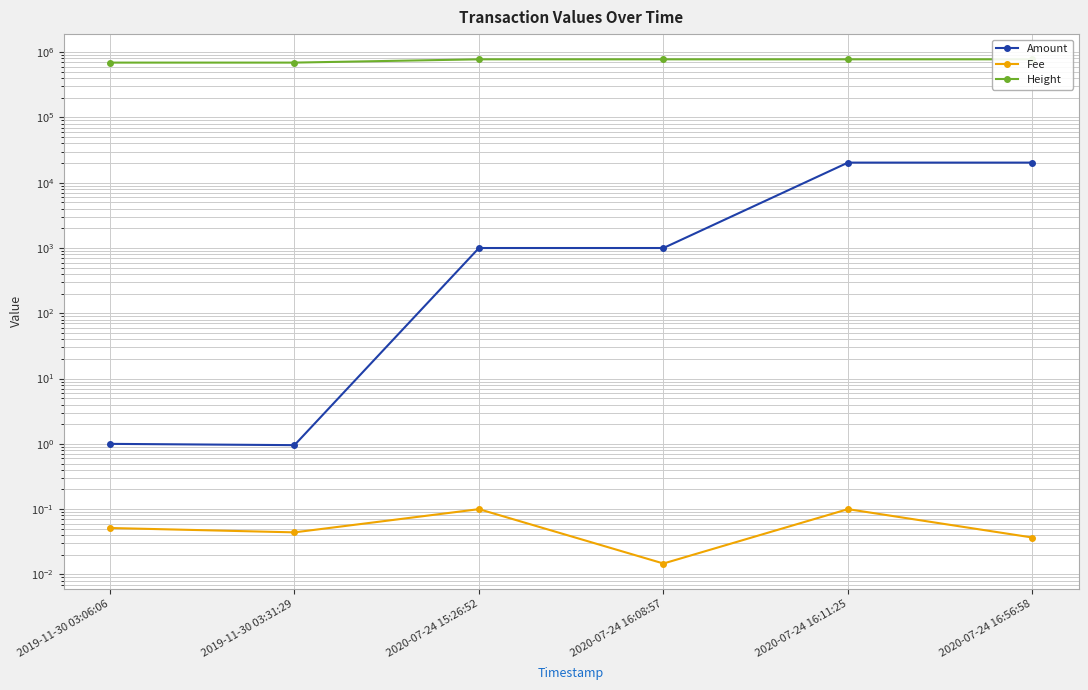

What is the approximate value of Amount at 2020-07-24 16:08:57?

1000.0